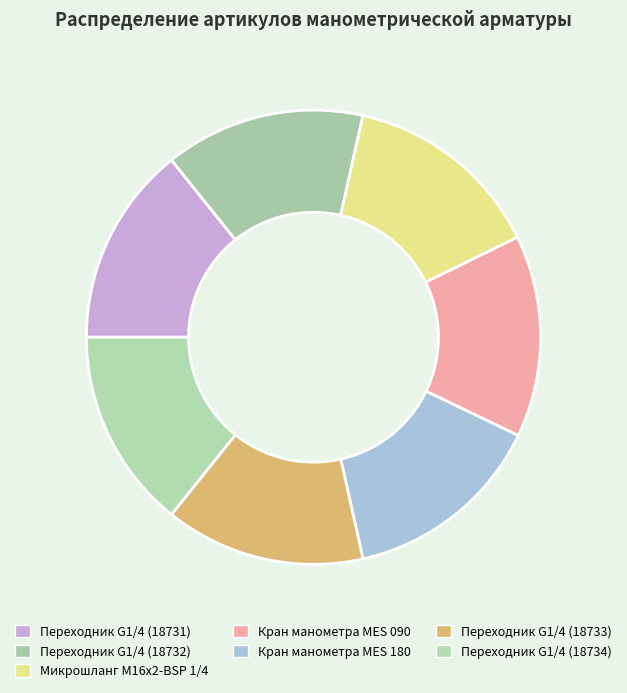

How many segments does this pie chart have?

7